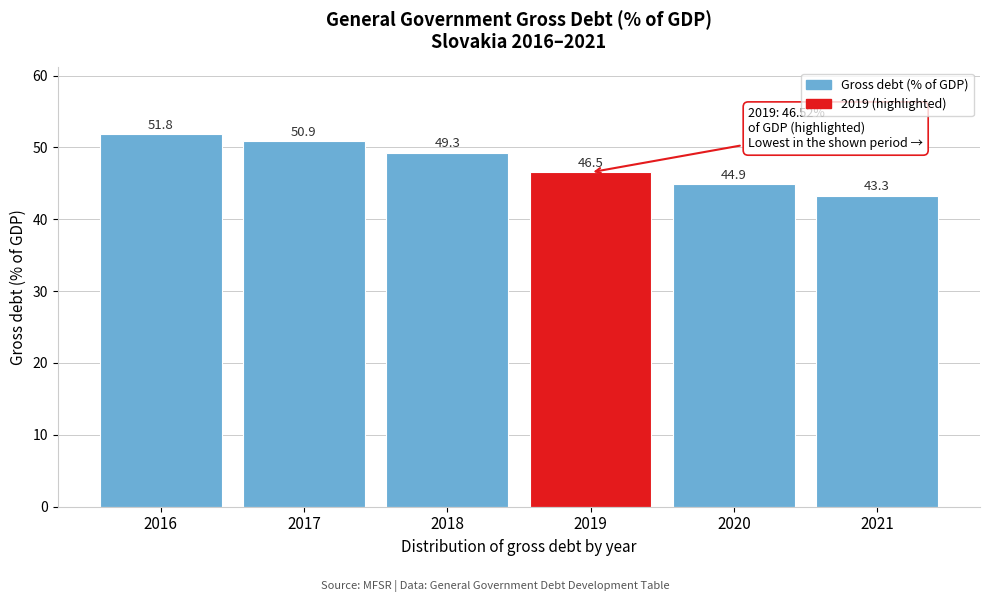

Reading left to right, extract all data points from this chart.

51.8	50.9	49.3	46.5	44.9	43.3